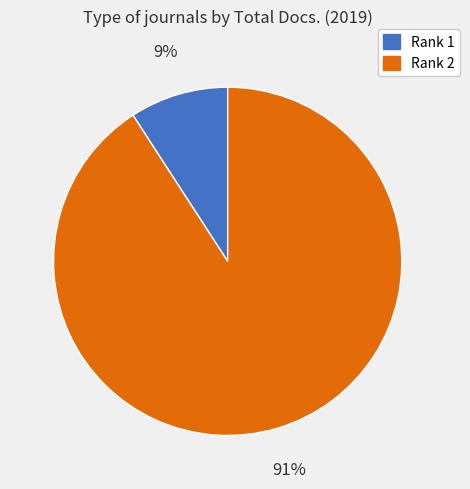

Which has a higher value, Rank 2 or Rank 1?

Rank 2